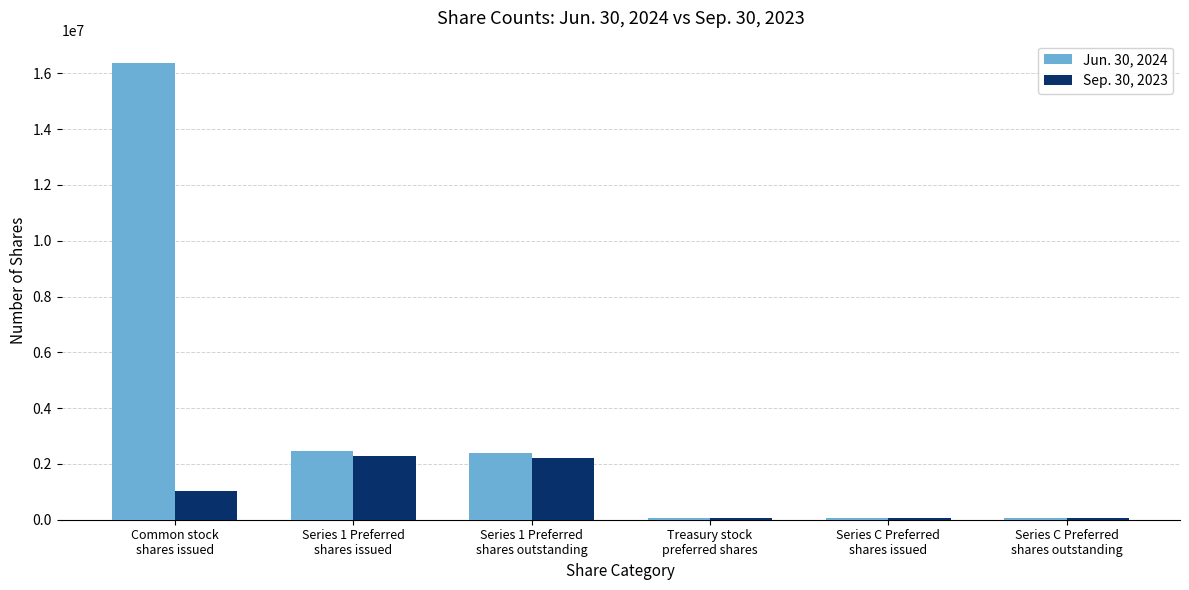

What is the maximum value shown in the chart?

16352270